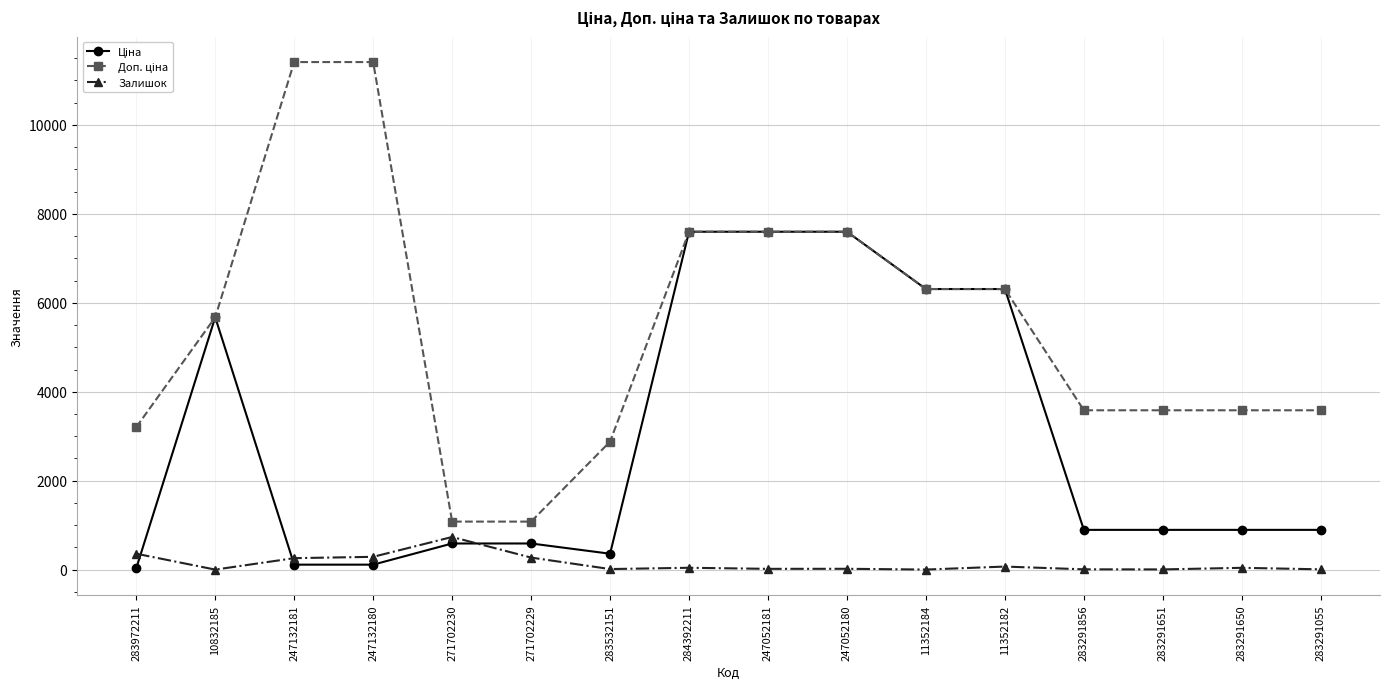

What is the spread (max minus min) of values at 247132180?

11295.9